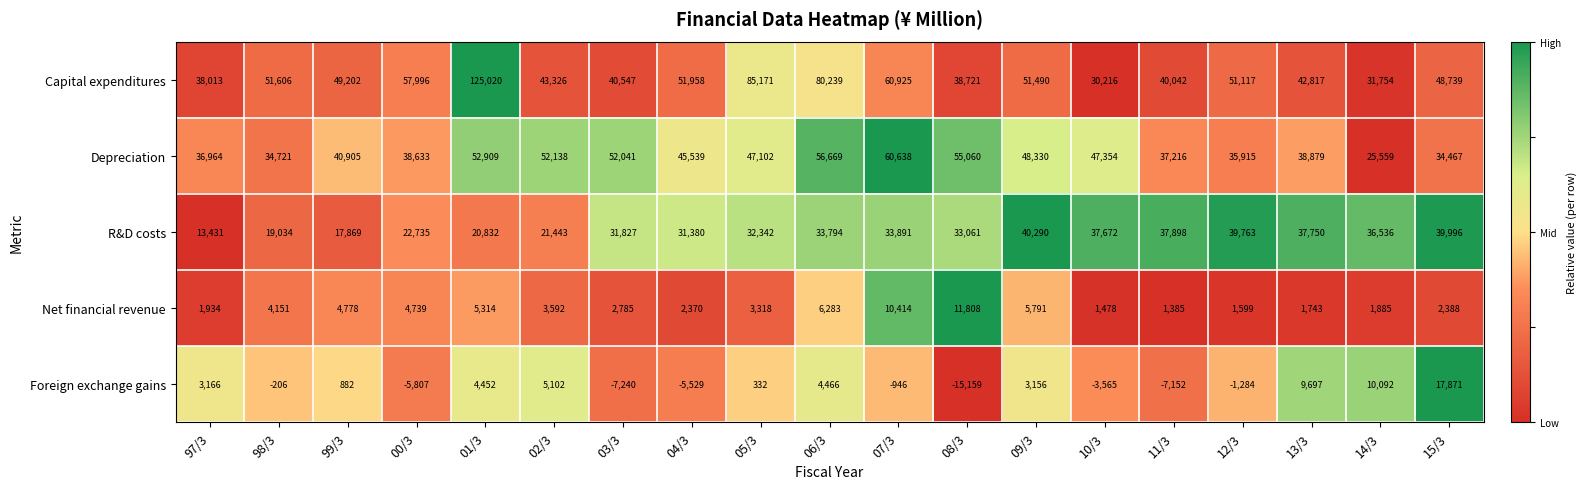

What is the total value across all series at 98/3?

109306